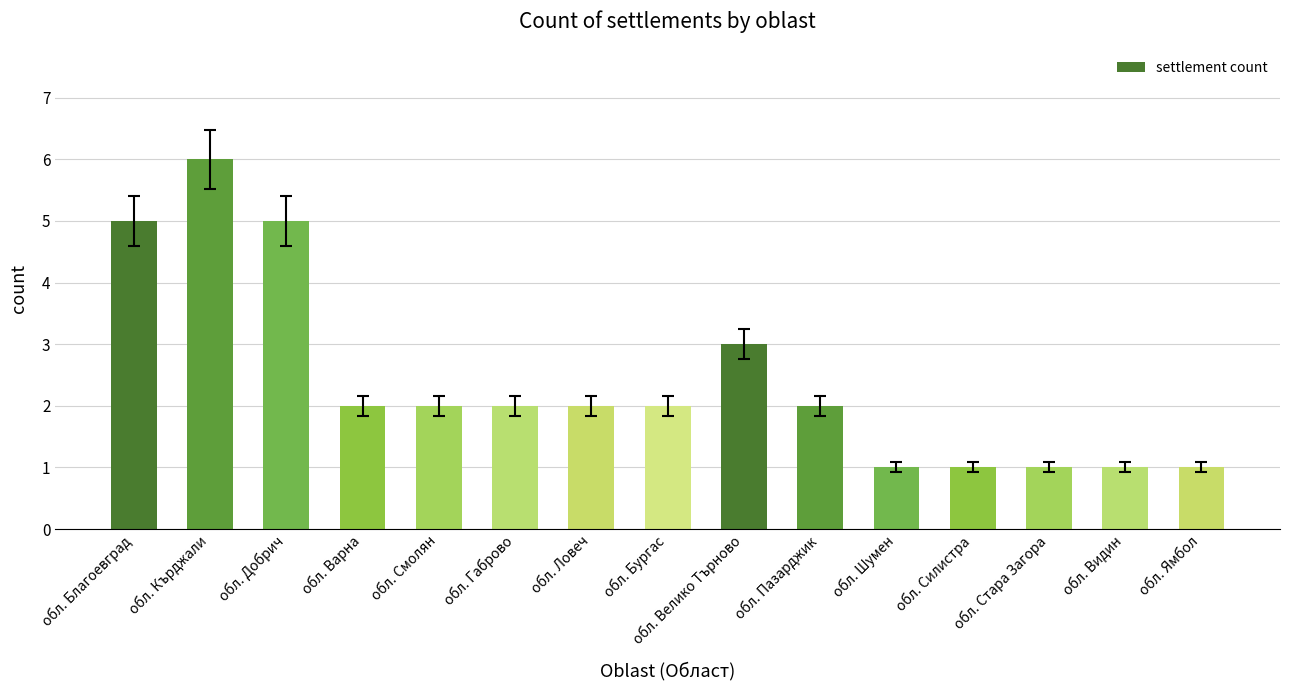

Reading left to right, what are all the values shown in this chart?

обл. Благоевград=5	обл. Кърджали=6	обл. Добрич=5	обл. Варна=2	обл. Смолян=2	обл. Габрово=2	обл. Ловеч=2	обл. Бургас=2	обл. Велико Търново=3	обл. Пазарджик=2	обл. Шумен=1	обл. Силистра=1	обл. Стара Загора=1	обл. Видин=1	обл. Ямбол=1